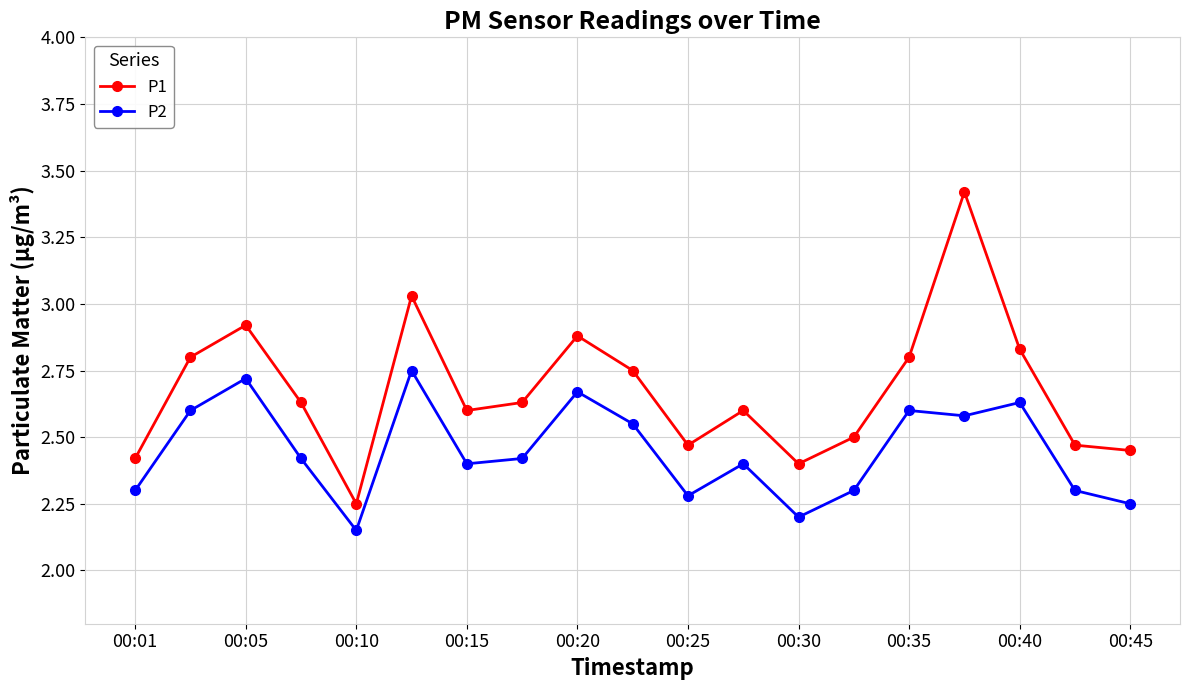

What is the difference between the second highest and minimum values in the P2 series?

0.6